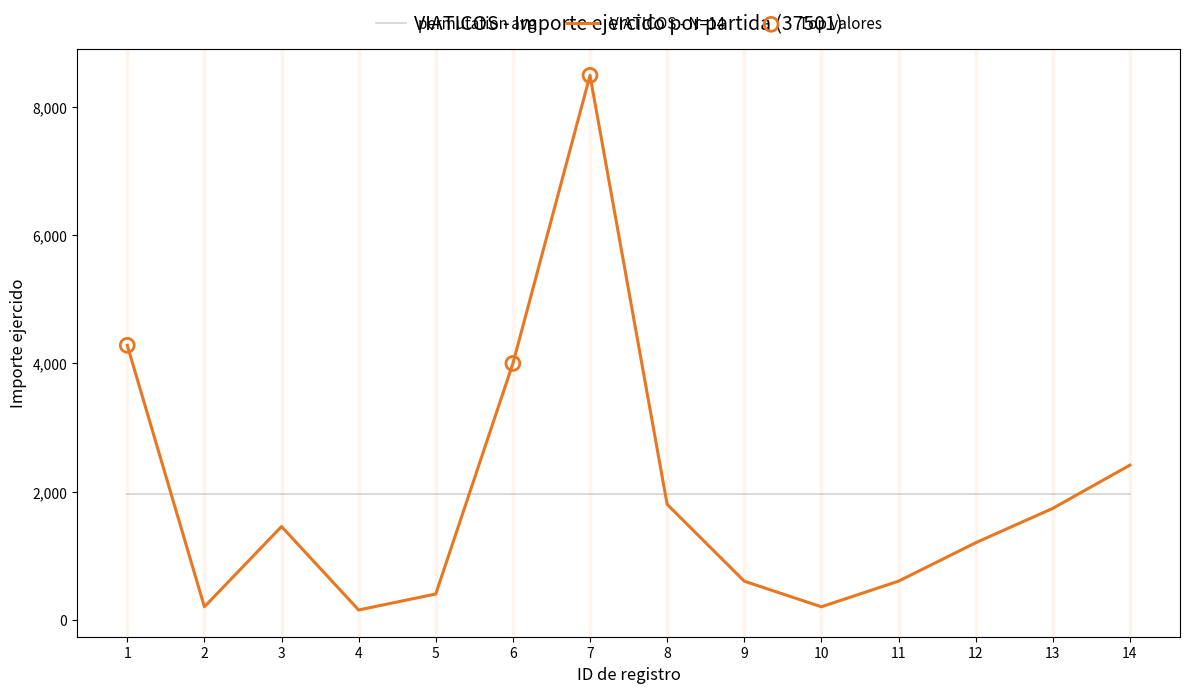

Which series has the widest spread of values?

VIATICOS - N=14